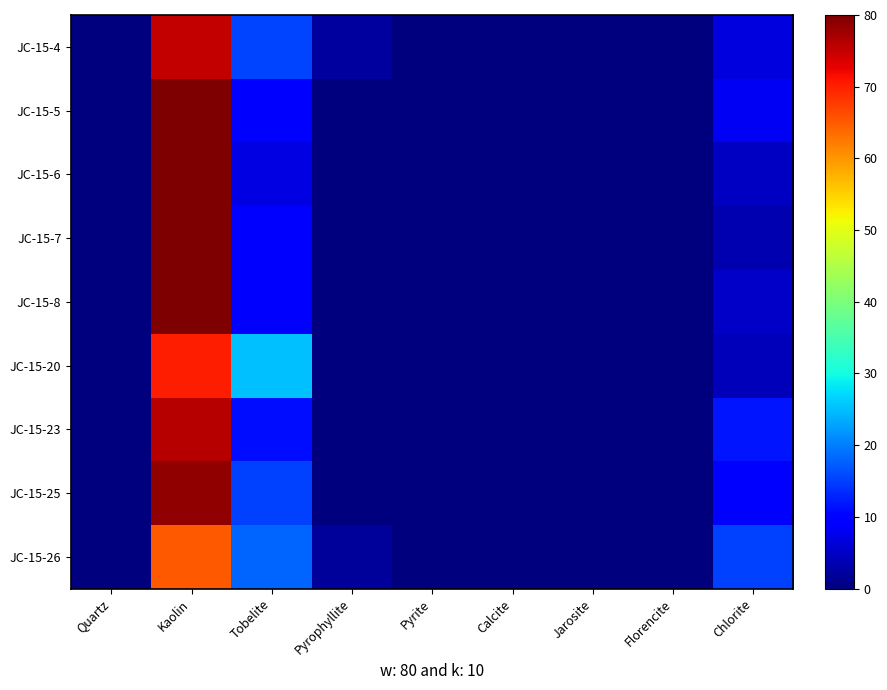

Count the number of categories in the chart.

9